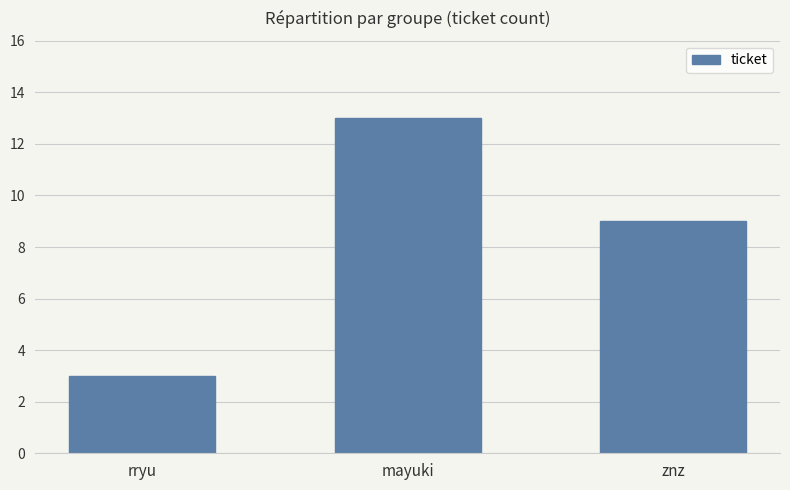

How many bars are there in total?

3